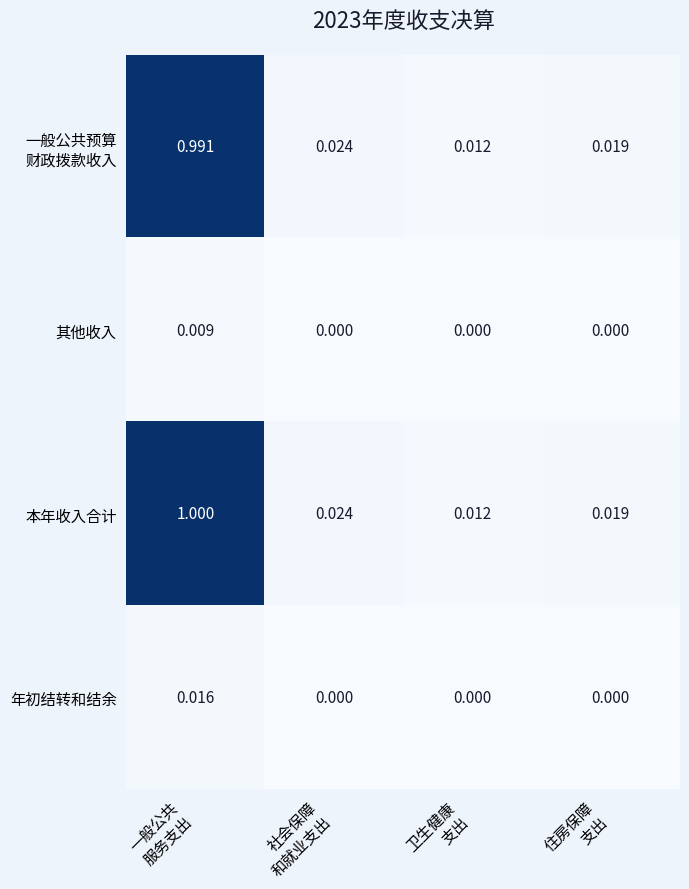

What is the total value across all series at 一般公共
服务支出?

2.0